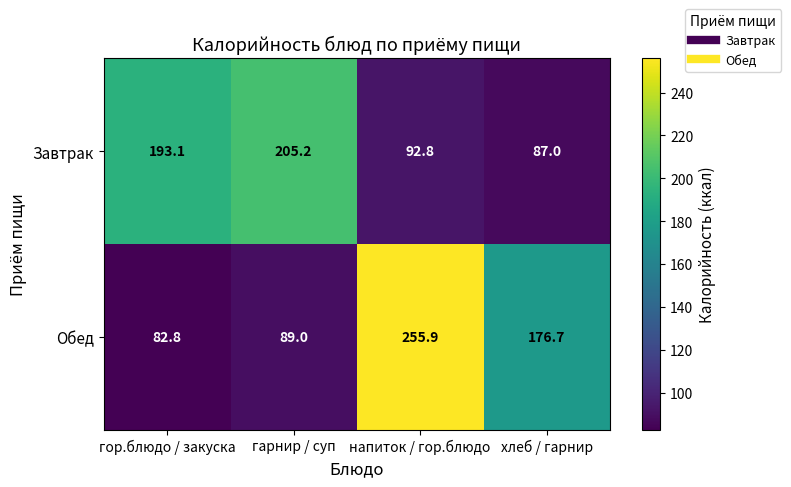

The value of Обед at гор.блюдо / закуска is 116.7. True or false?

False